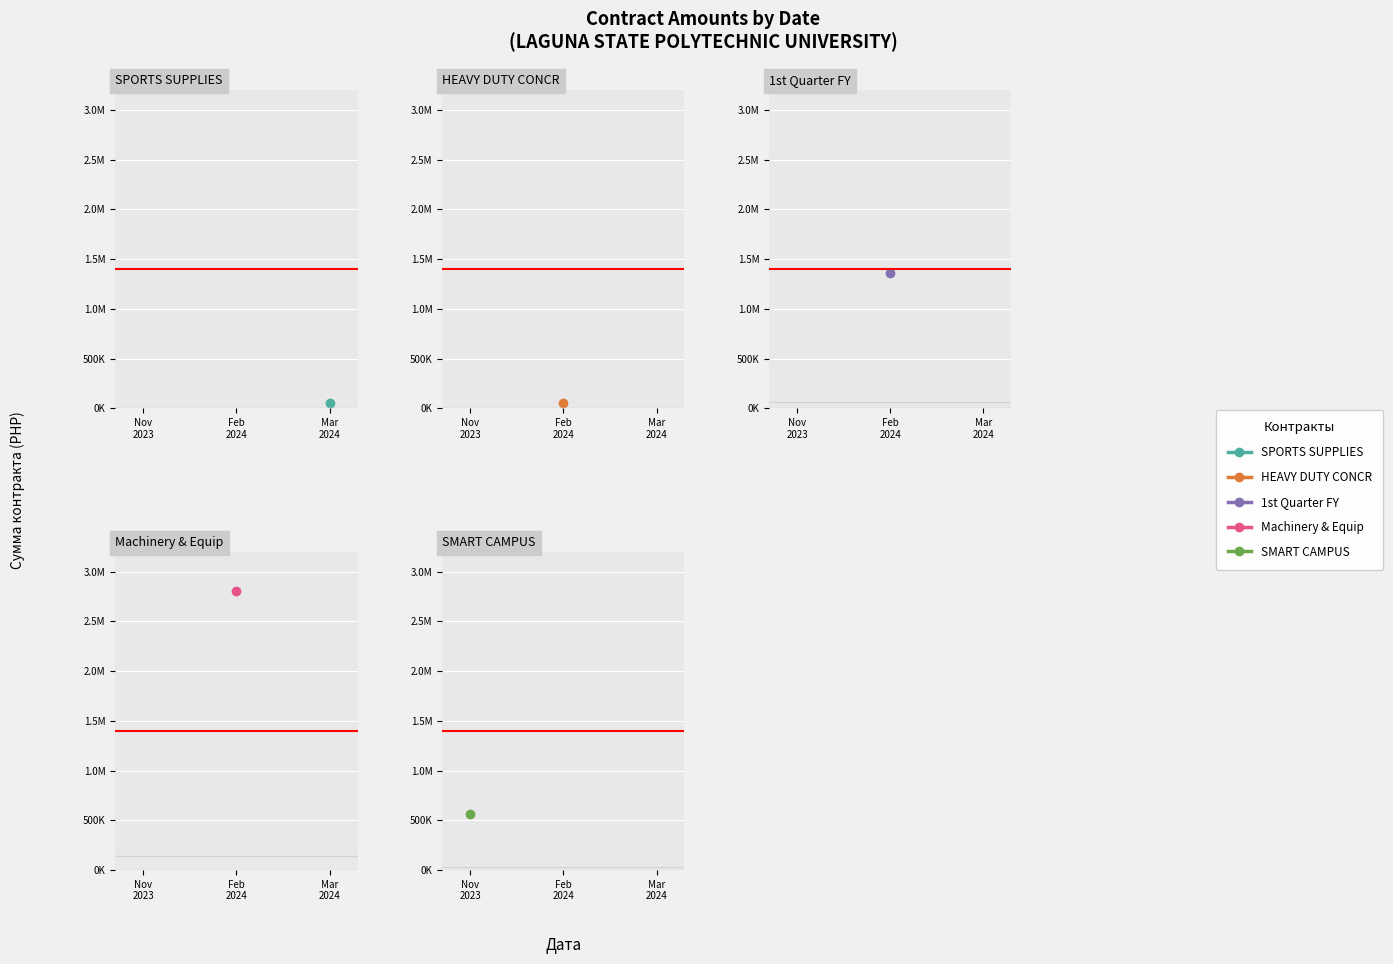

What is the sum of the values at 2024-02-14 and 2024-02-14?

1415023